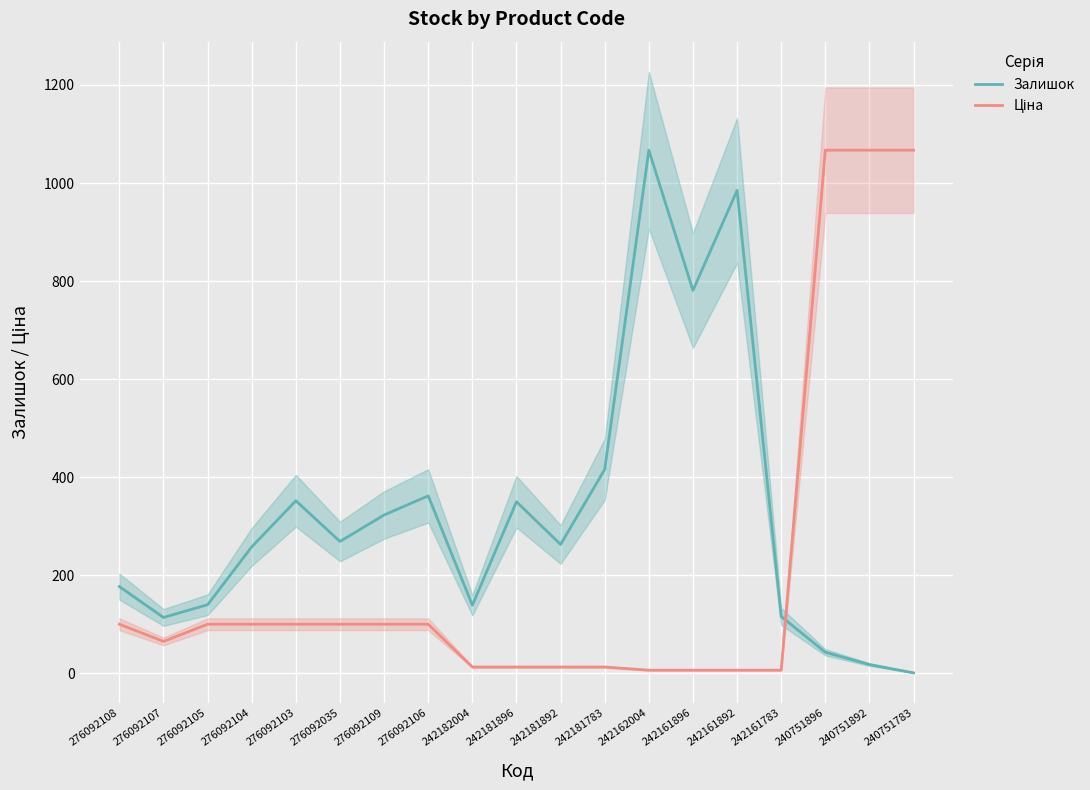

Where is the first local minimum for Ціна?

276092107